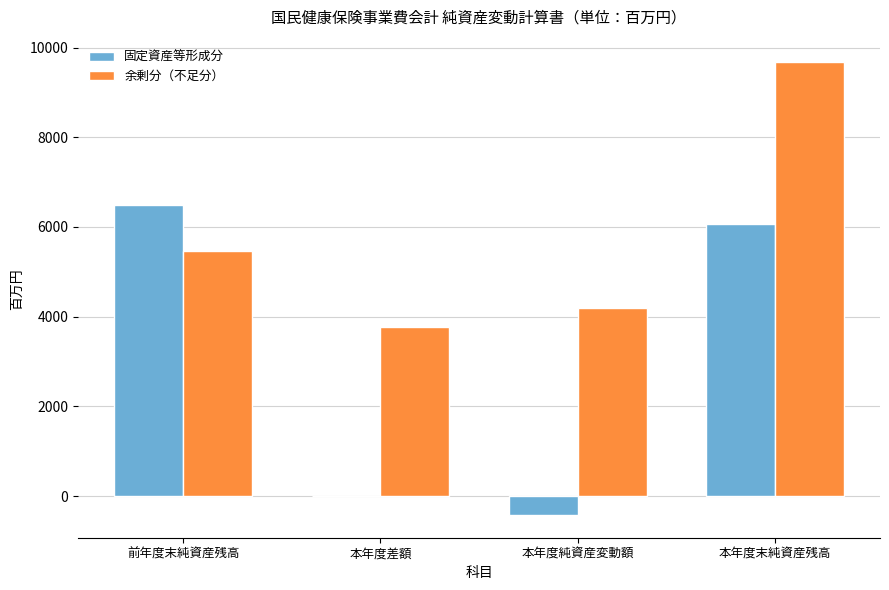

What is the maximum value for 余剰分（不足分）?

9671